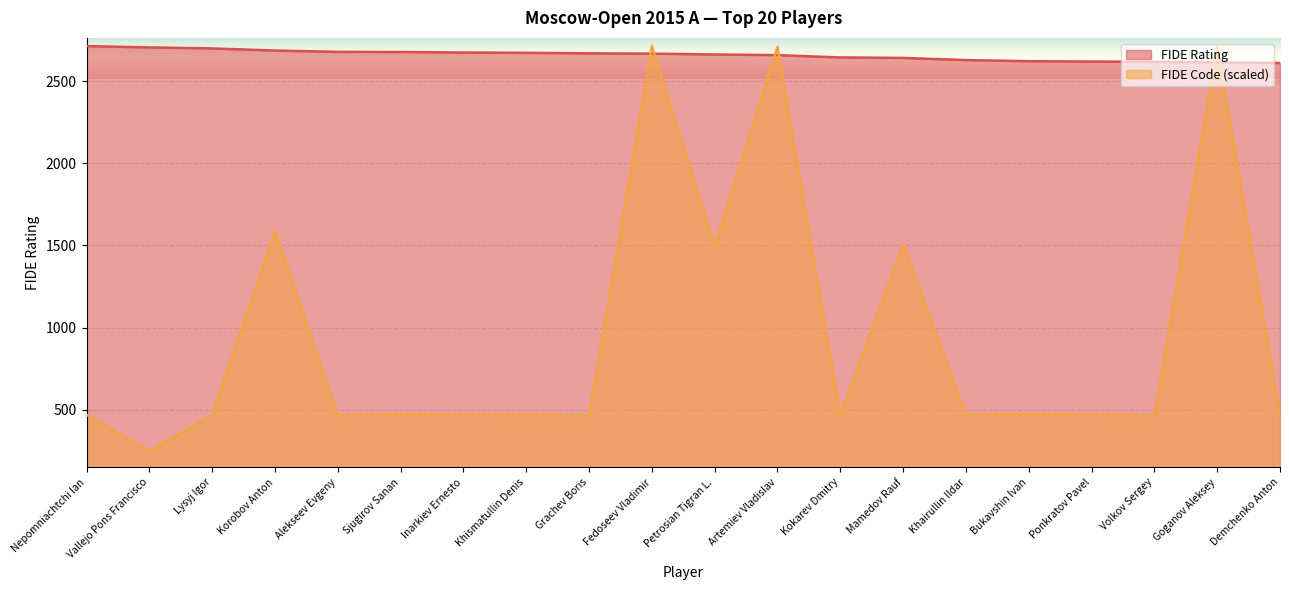

Reading left to right, extract all data points from this chart.

FIDE Rating: Nepomniachtchi Ian=2714.0	Vallejo Pons Francisco=2706.0	Lysyj Igor=2700.0	Korobov Anton=2687.0	Alekseev Evgeny=2679.0	Sjugirov Sanan=2678.0	Inarkiev Ernesto=2675.0	Khismatullin Denis=2673.0	Grachev Boris=2670.0	Fedoseev Vladimir=2668.0	Petrosian Tigran L.=2663.0	Artemiev Vladislav=2659.0	Kokarev Dmitry=2645.0	Mamedov Rauf=2642.0	Khairullin Ildar=2629.0	Bukavshin Ivan=2622.0	Ponkratov Pavel=2620.0	Volkov Sergey=2618.0	Goganov Aleksey=2615.0	Demchenko Anton=2611.0
FIDE Code: Nepomniachtchi Ian=468.8	Vallejo Pons Francisco=248.1	Lysyj Igor=466.8	Korobov Anton=1586.5	Alekseev Evgeny=465.4	Sjugirov Sanan=471.2	Inarkiev Ernesto=468.2	Khismatullin Denis=465.9	Grachev Boris=464.4	Fedoseev Vladimir=2714.0	Petrosian Tigran L.=1496.0	Artemiev Vladislav=2710.7	Kokarev Dmitry=464.7	Mamedov Rauf=1507.3	Khairullin Ildar=466.9	Bukavshin Ivan=472.3	Ponkratov Pavel=467.6	Volkov Sergey=463.7	Goganov Aleksey=2711.7	Demchenko Anton=467.9